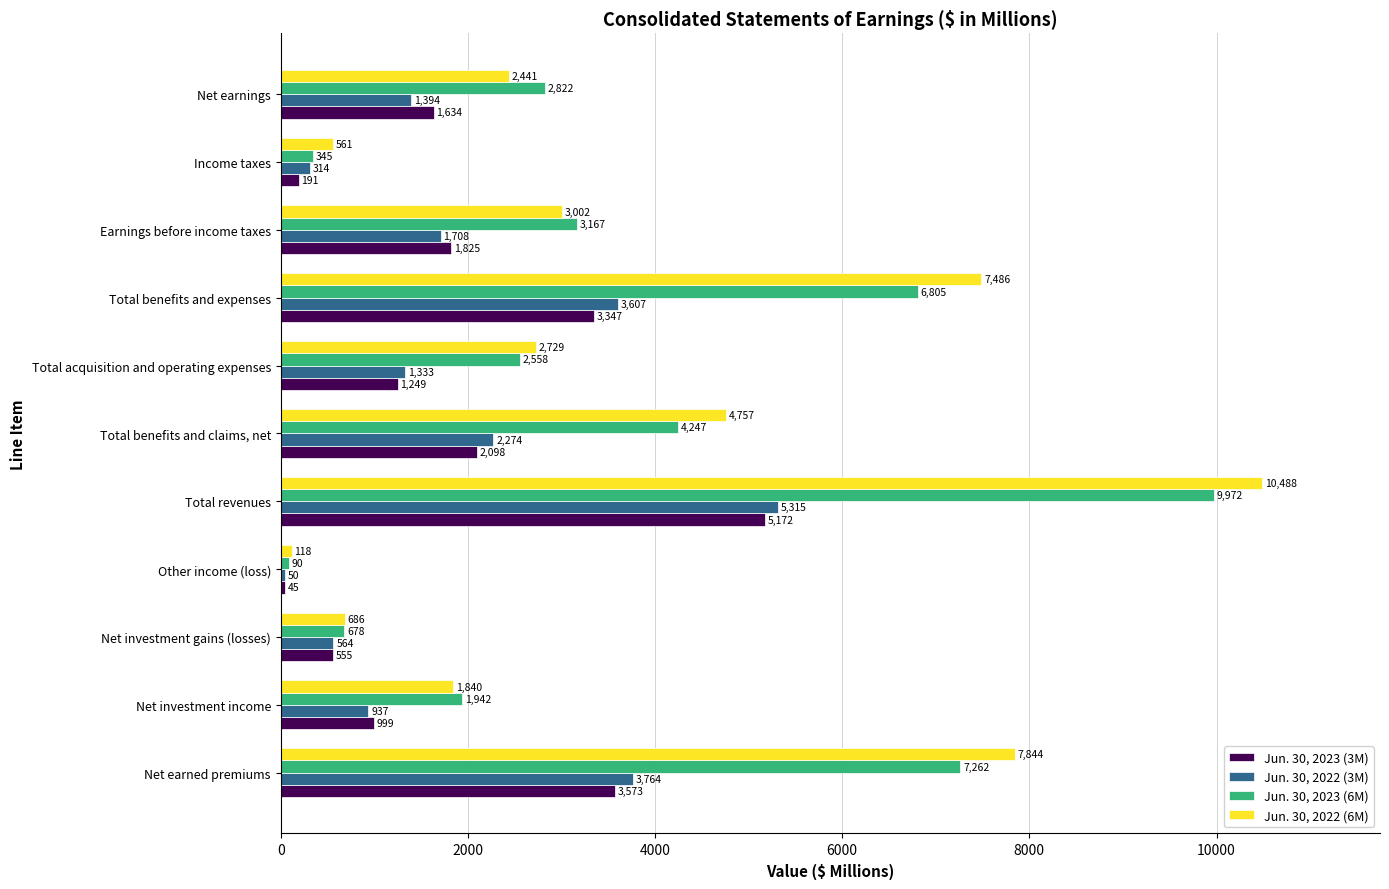

Where is Jun. 30, 2023 (3M) nearest to the value 2608?

Total benefits and claims, net